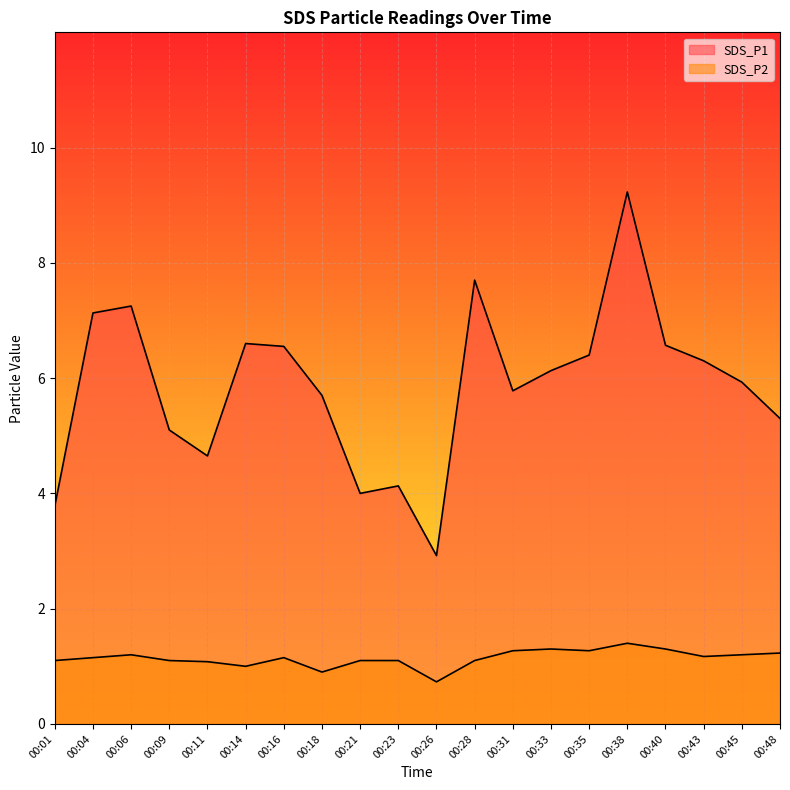

How many data points in SDS_P2 are above 1?

17